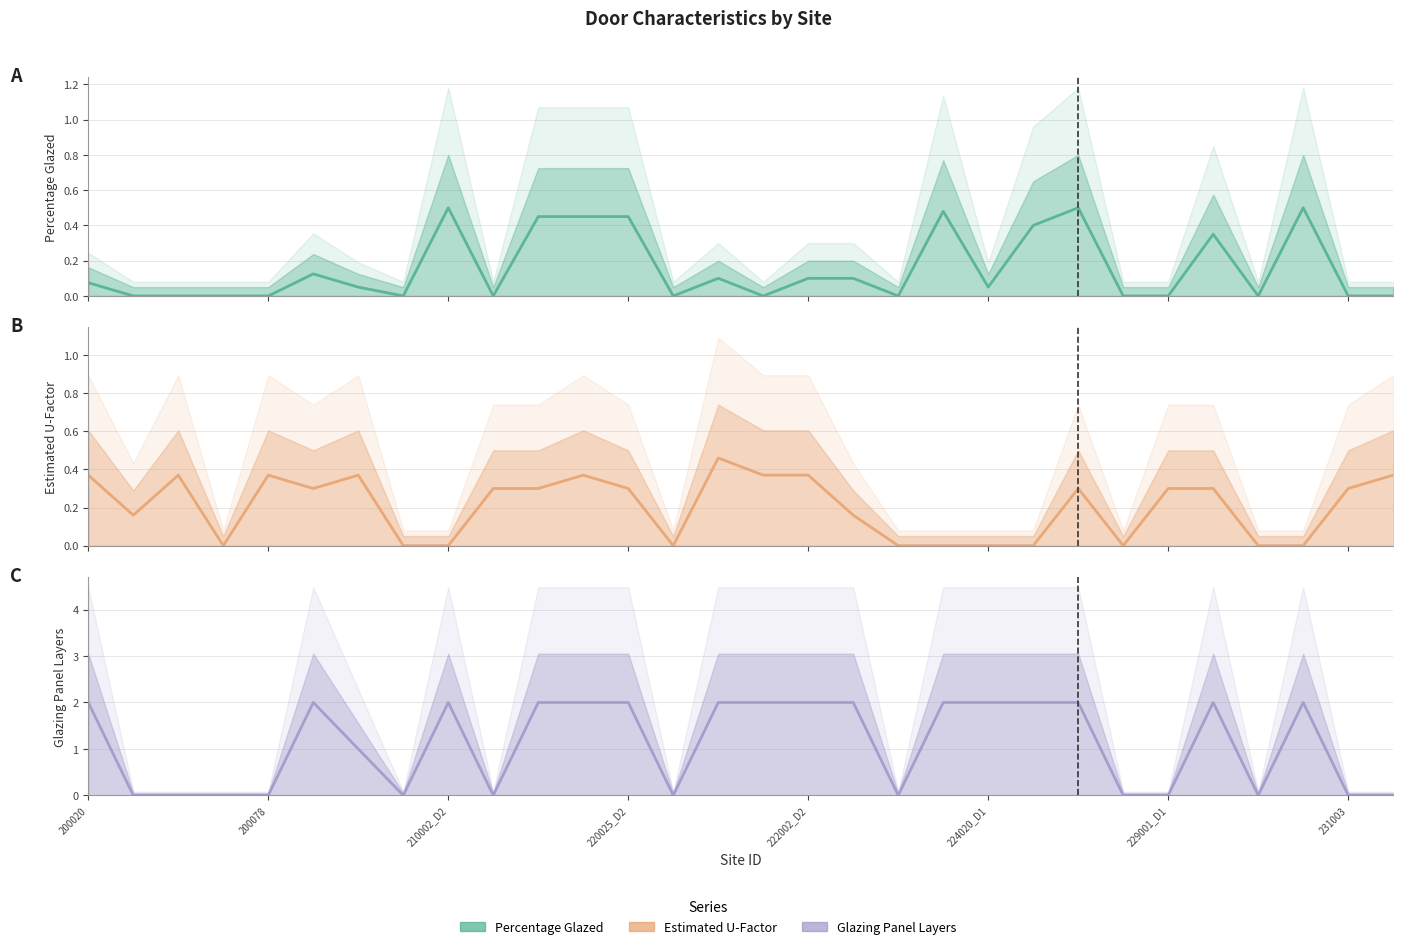

What is the average value of the Estimated U-Factor (line) series?

0.2